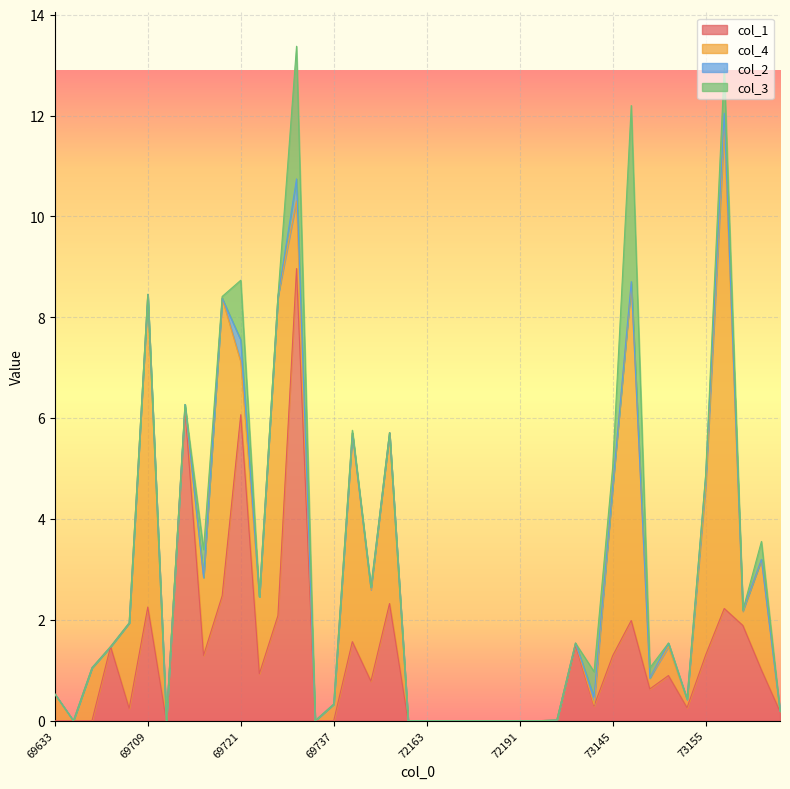

Between 72191 and 73159, which is larger?

73159